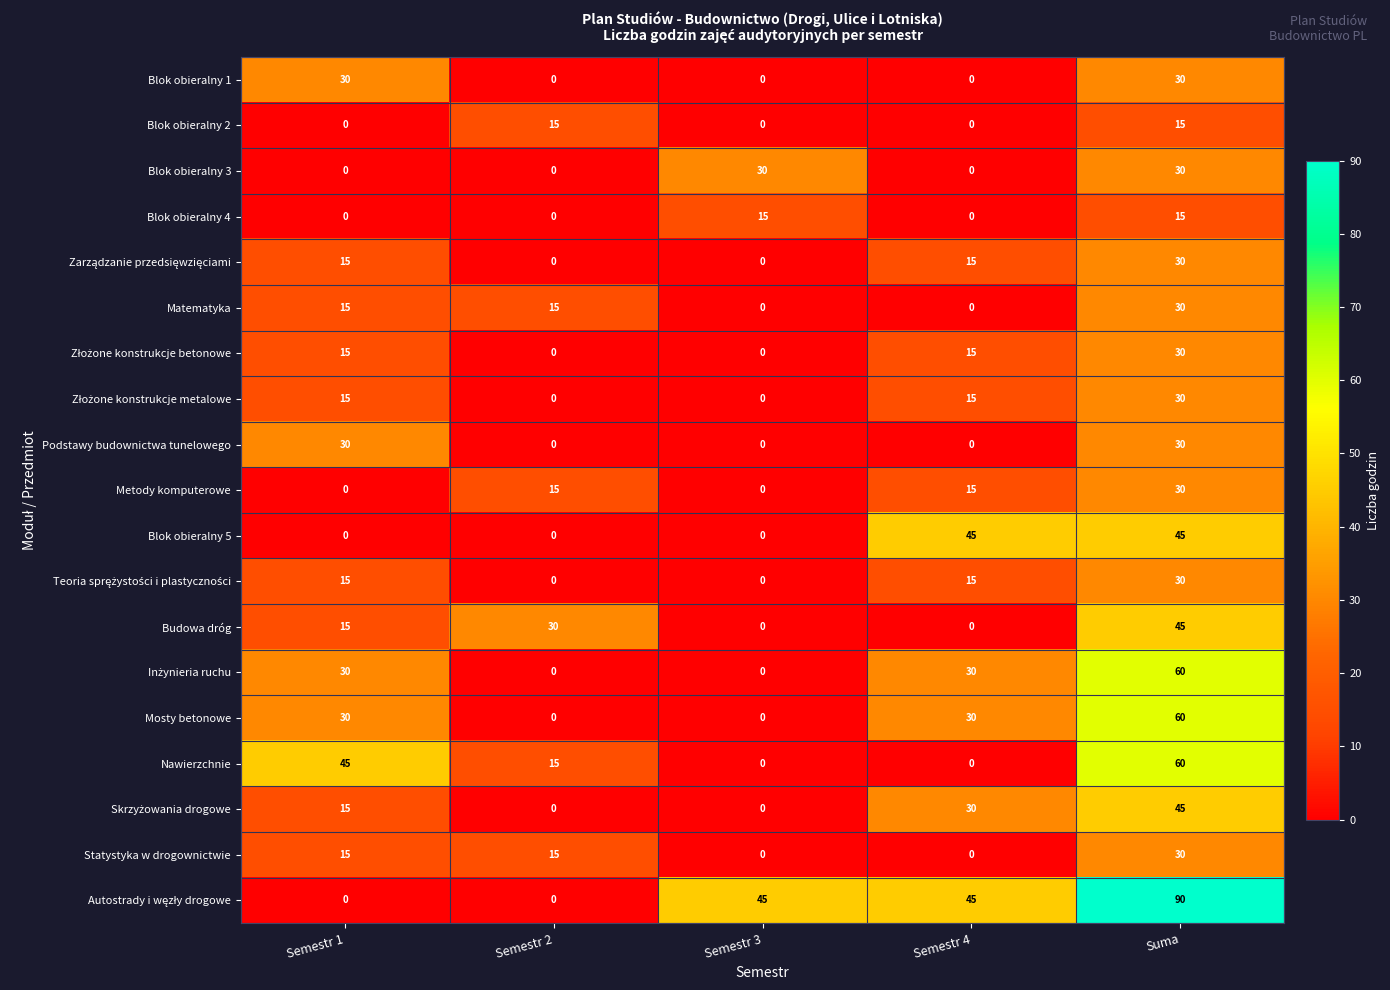

What is the total value across all series at Suma?

735